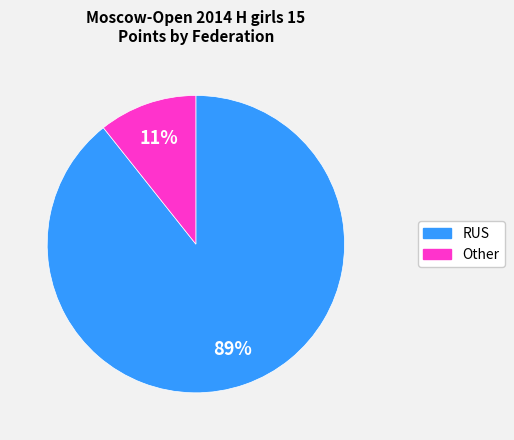

To the nearest percent, what is the average slice percentage?

50%